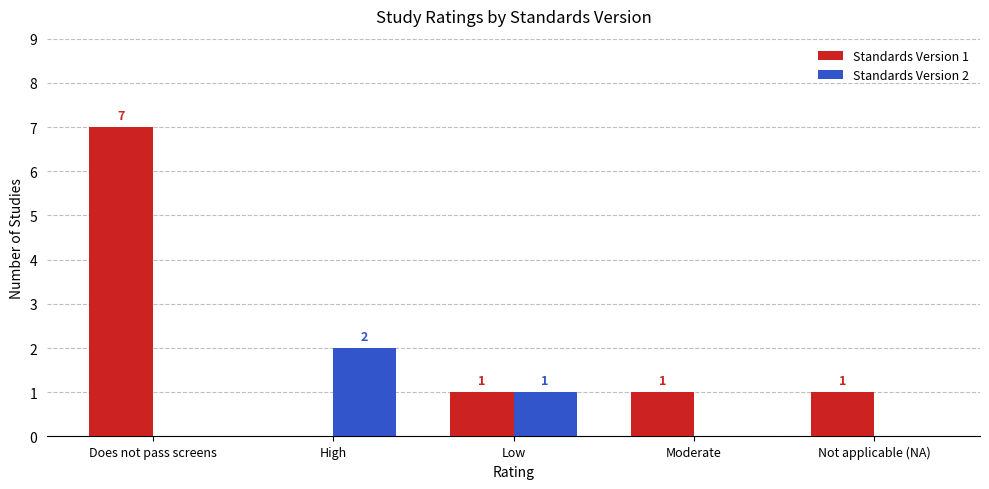

Reading left to right, list all the values displayed in this chart.

Standards Version 1: 7	0	1	1	1
Standards Version 2: 0	2	1	0	0